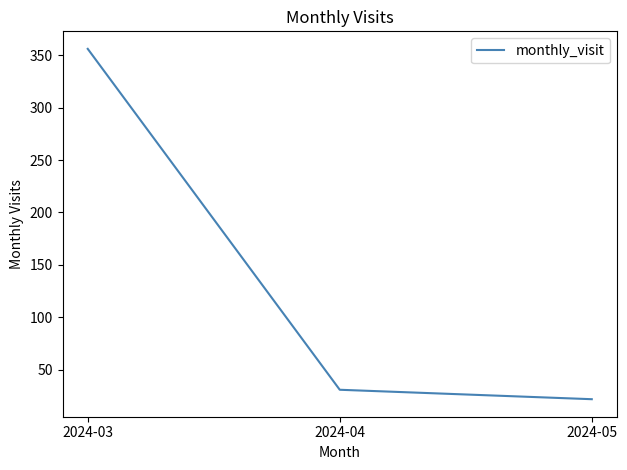

List the labels in order of value, smallest first.

2024-05, 2024-04, 2024-03